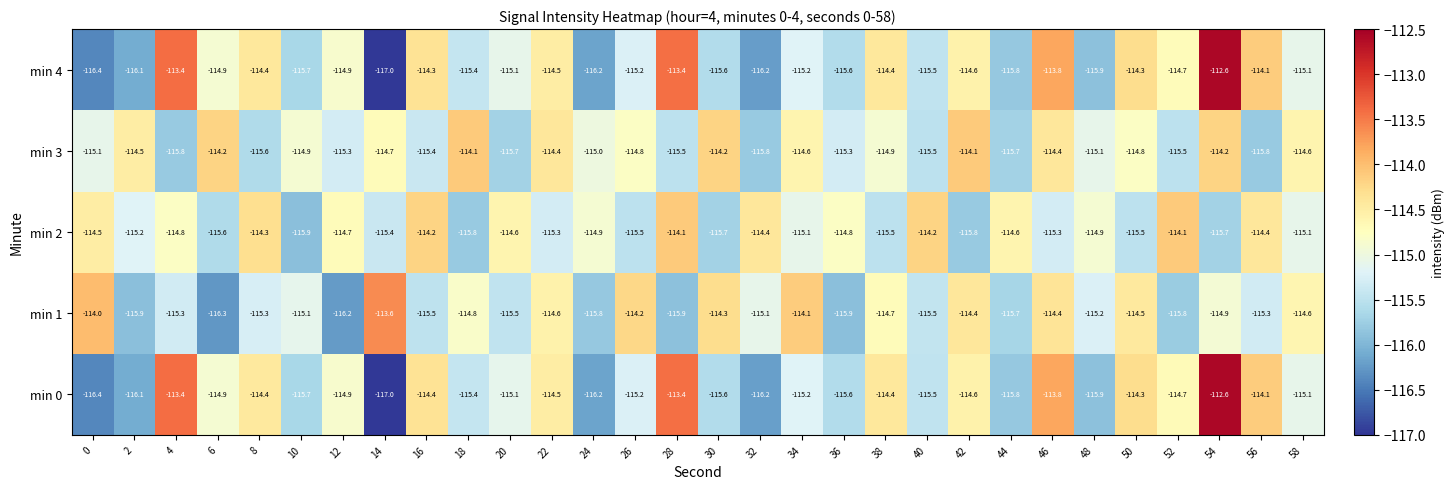

What is the total value across all series at 14?

-577.7